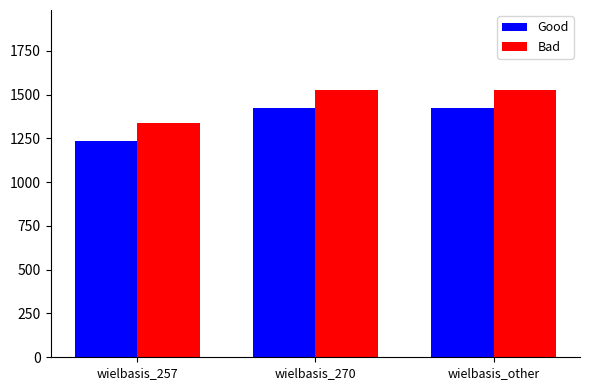

Rank the series by their maximum value, from lowest to highest.

Good, Bad